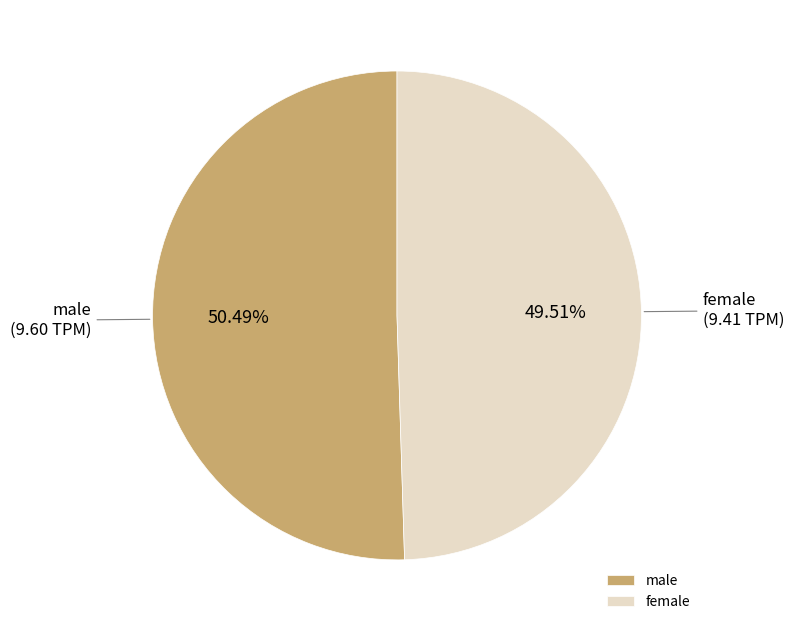

Which slice is the smallest?

female